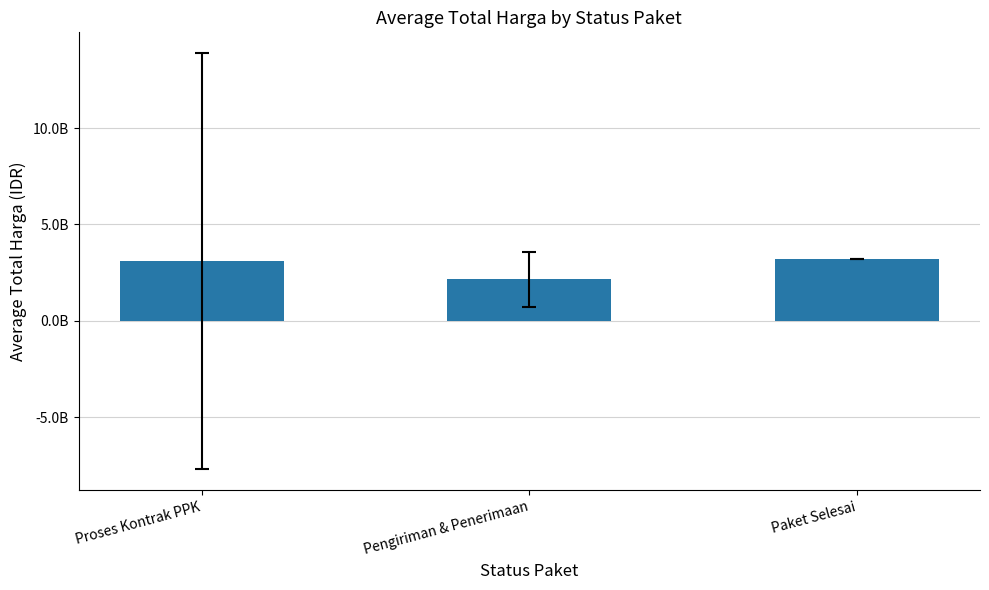

Reading left to right, transcribe all the data shown in this chart.

Proses Kontrak PPK=3088898441.6	Pengiriman & Penerimaan=2145456640.0	Paket Selesai=3204000000.0